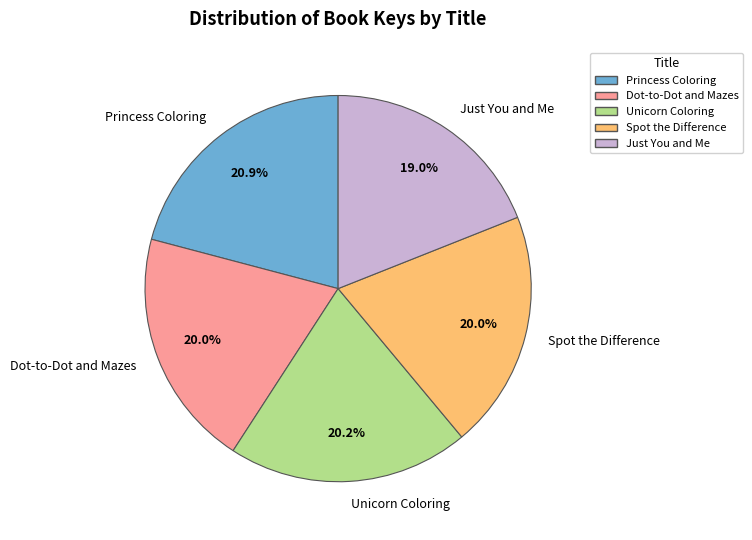

Is there any slice that represents more than half of the pie?

No